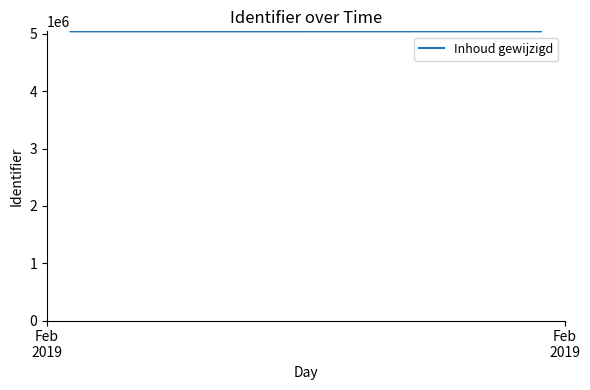

What is the smallest value displayed?

5046235